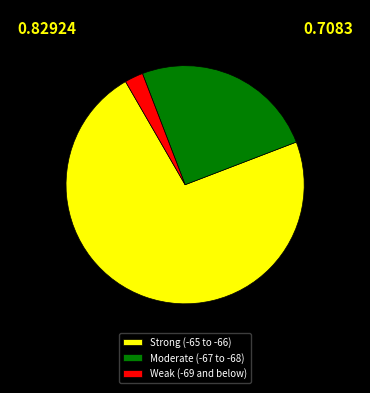

True or false: Weak (-69 and below) accounts for 12% of the total.

False